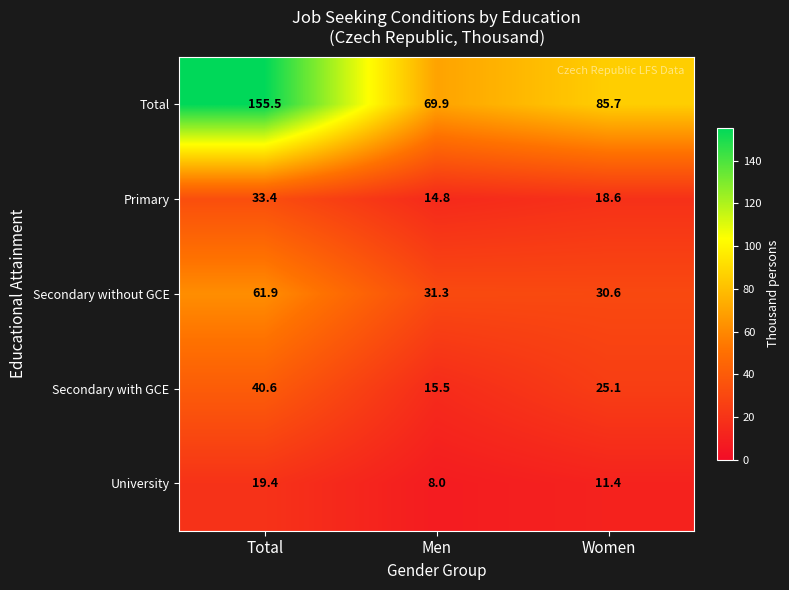

The value of Primary at Men is 14.8. True or false?

True